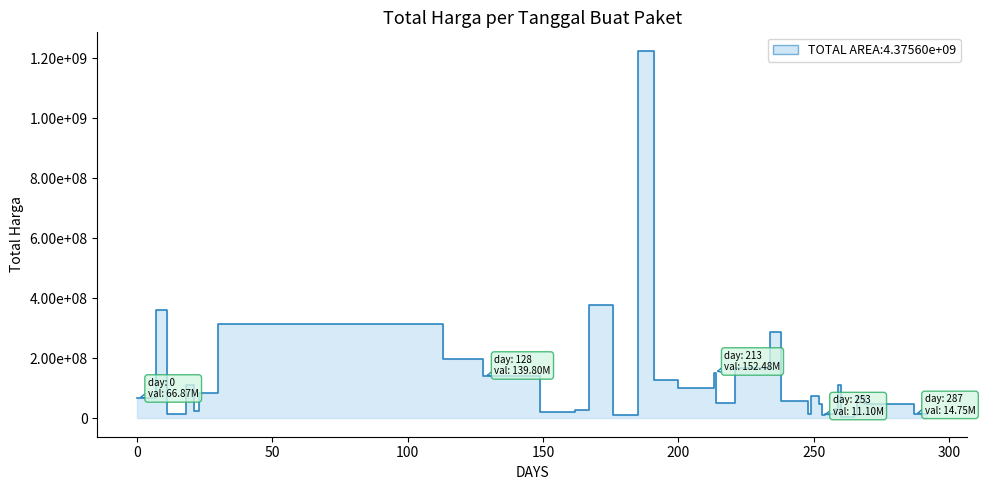

What is the change in value from 2022-09-30 to 2022-03-24?

-131246000